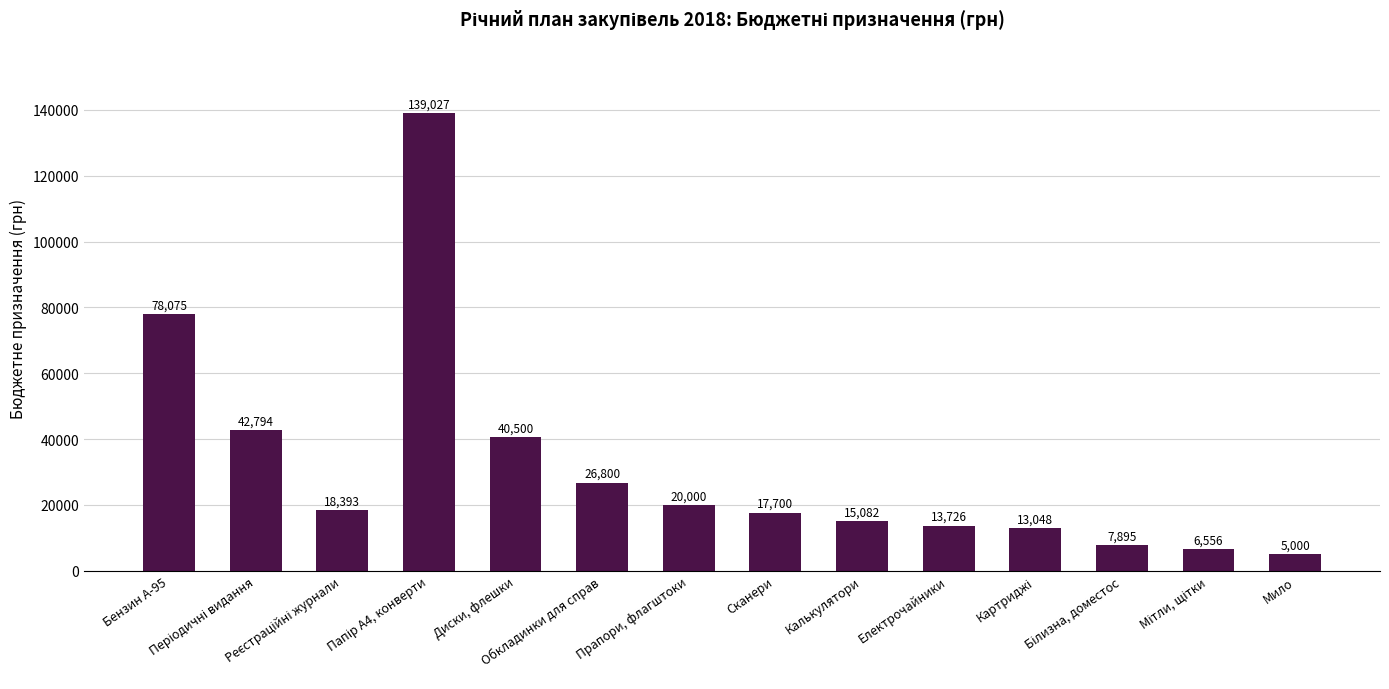

What is the value of the 4th bar from the left?

139026.6